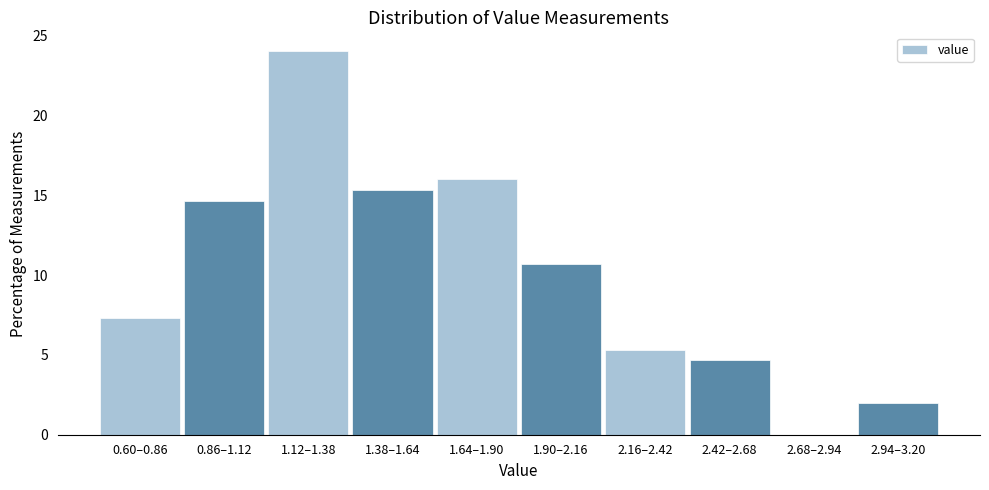

Reading left to right, transcribe all the data shown in this chart.

0.60–0.86=7.3	0.86–1.12=14.7	1.12–1.38=24.0	1.38–1.64=15.3	1.64–1.90=16.0	1.90–2.16=10.7	2.16–2.42=5.3	2.42–2.68=4.7	2.68–2.94=0.0	2.94–3.20=2.0